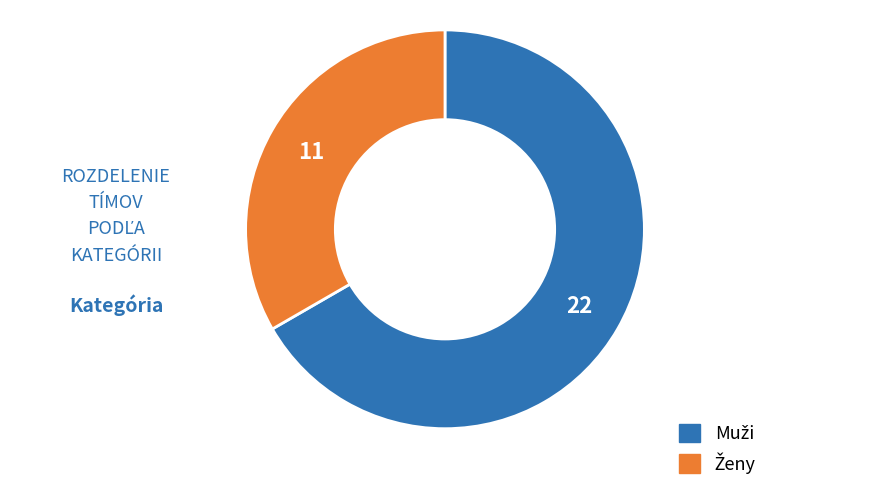

Is there any slice that represents more than half of the pie?

Yes